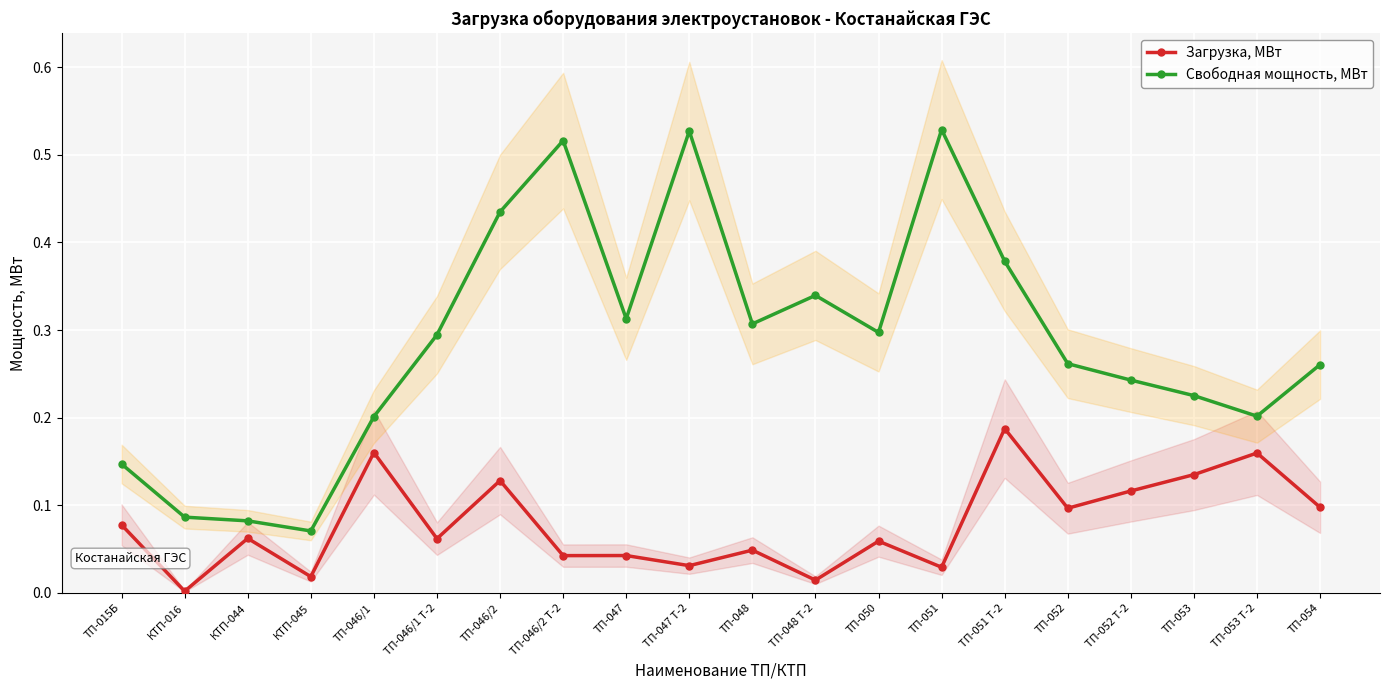

What are all the series names shown in the legend?

Загрузка, МВт, Свободная мощность, МВт